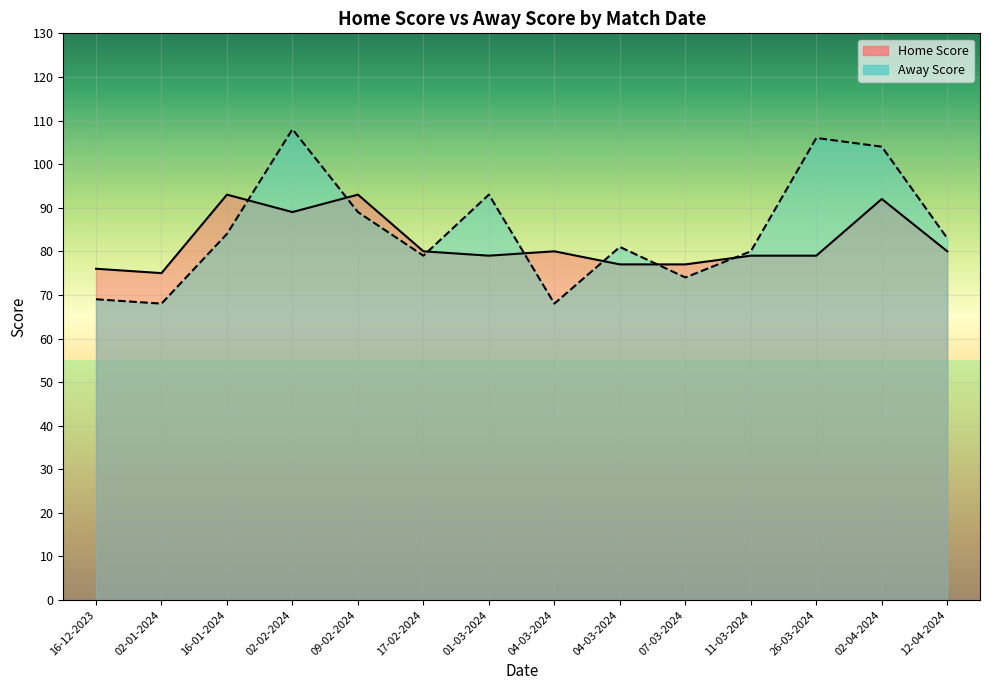

What is the ratio of the value at 11-03-2024 to the value at 26-03-2024?

1.0